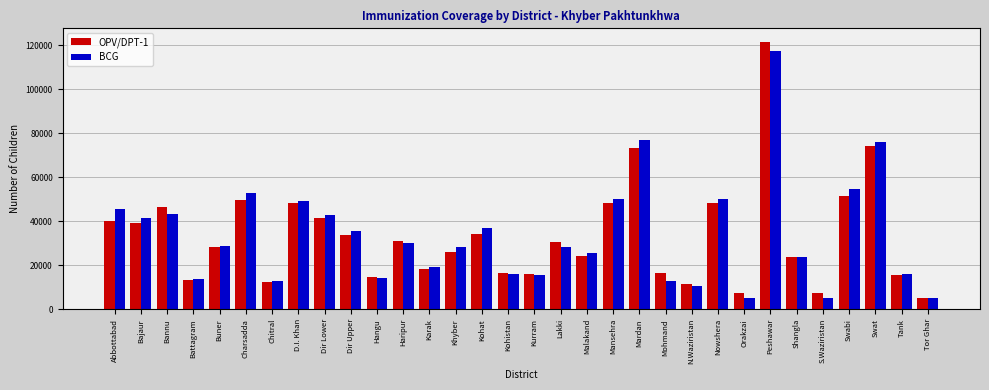

What is the minimum value for OPV/DPT-1?

5282